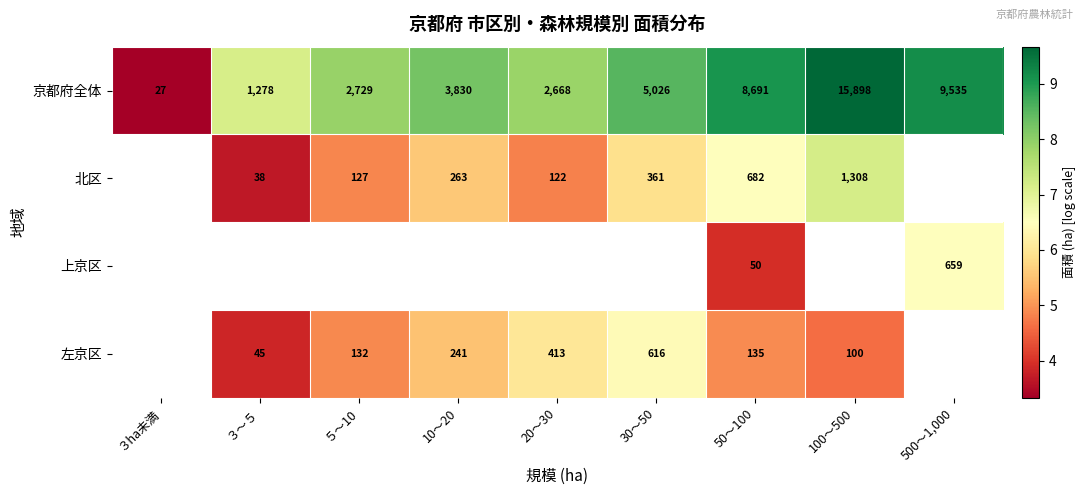

How many values in the 京都府全体 series are below 3830?

4